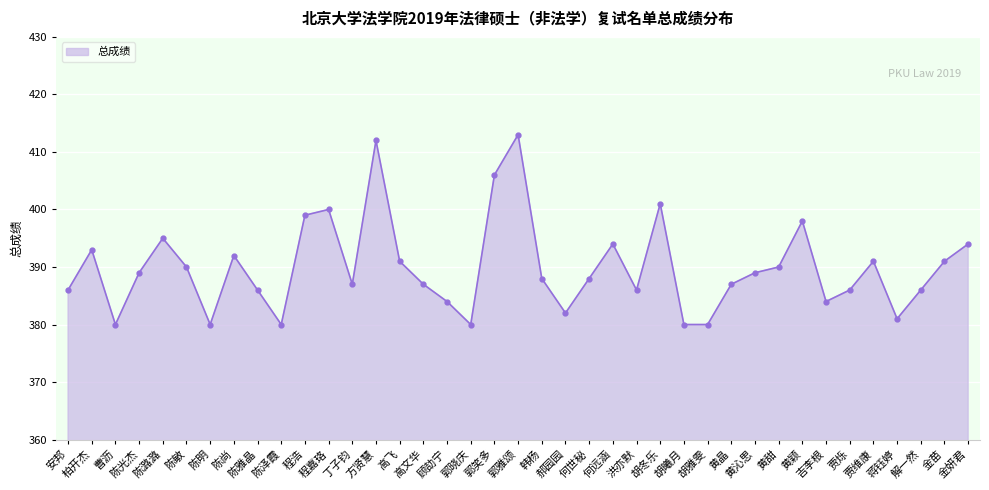

Reading left to right, what are all the values shown in this chart?

386	393	380	389	395	390	380	392	386	380	399	400	387	412	391	387	384	380	406	413	388	382	388	394	386	401	380	380	387	389	390	398	384	386	391	381	386	391	394